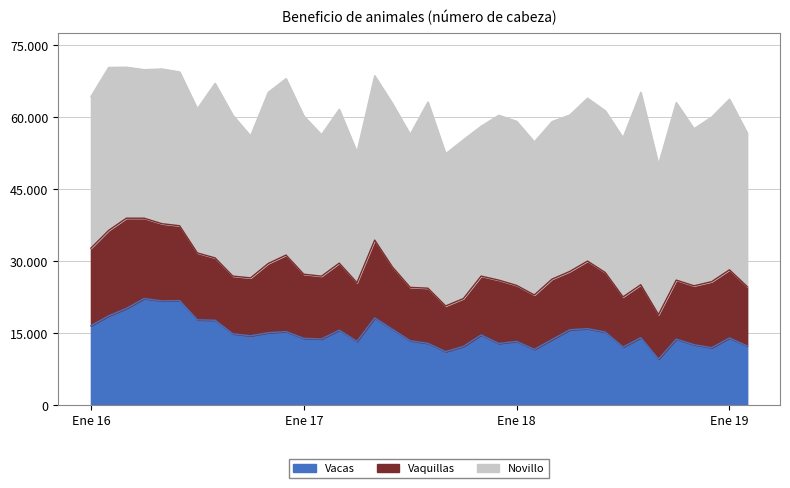

What is the spread (max minus min) of values at Feb 18?

20552